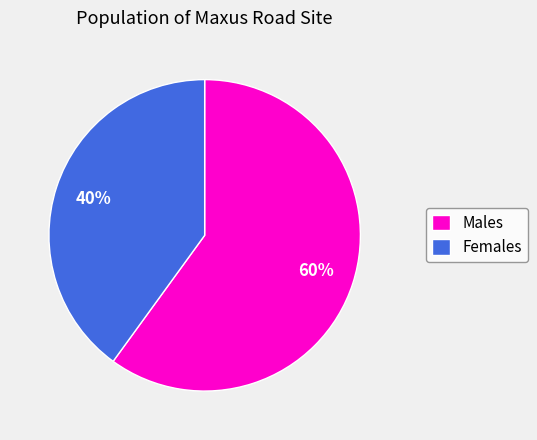

True or false: Males accounts for 60% of the total.

True